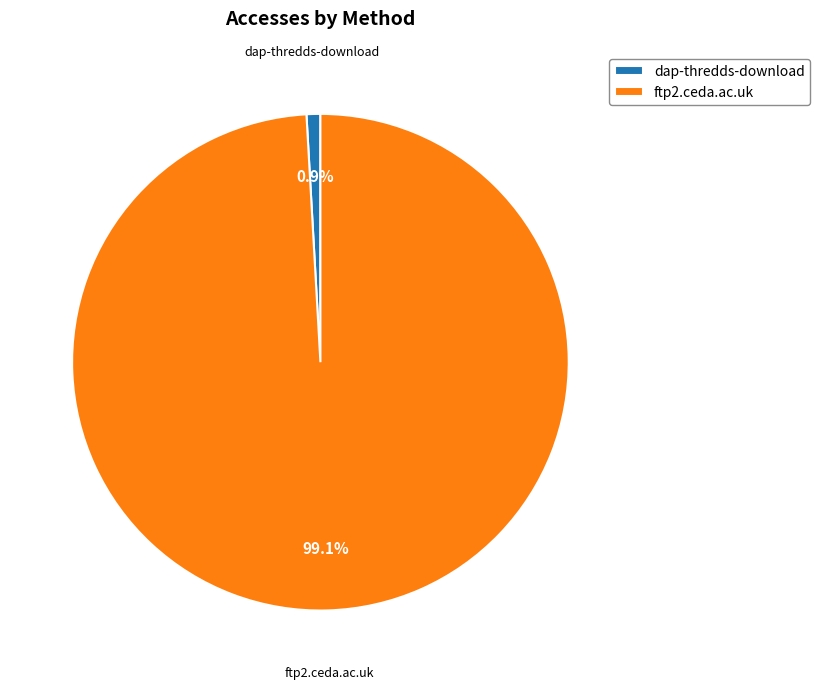

Between dap-thredds-download and ftp2.ceda.ac.uk, which is larger?

ftp2.ceda.ac.uk